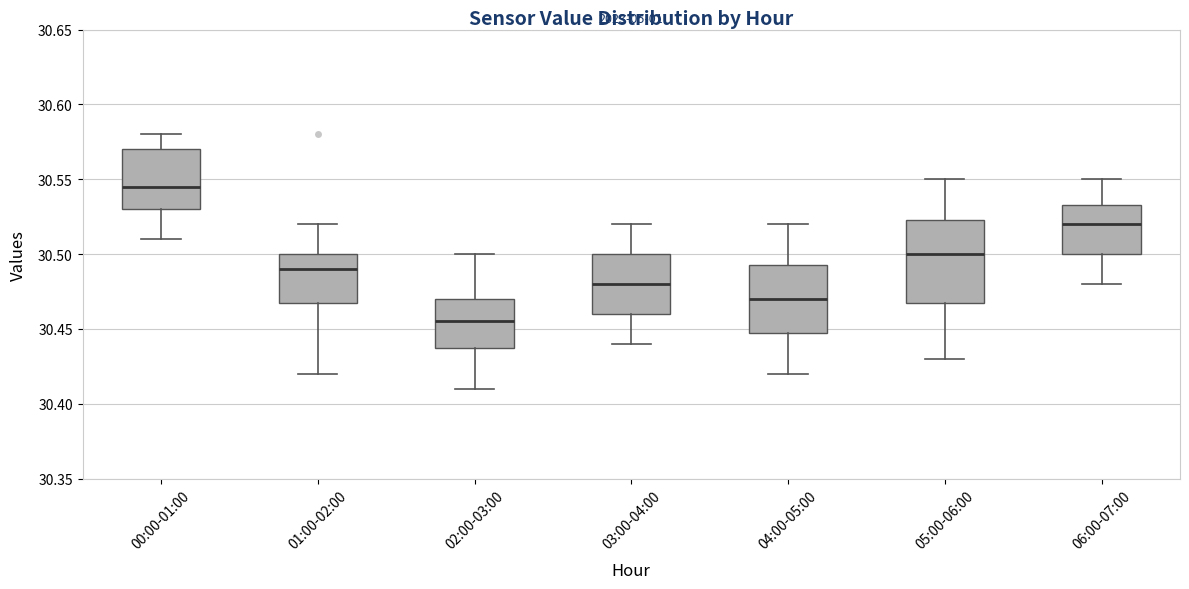

Where does the lower whisker of the box for 01:00-02:00 end on the y-axis? The values are not printed on the chart, so give them approximately, as read against the axis.

30.420